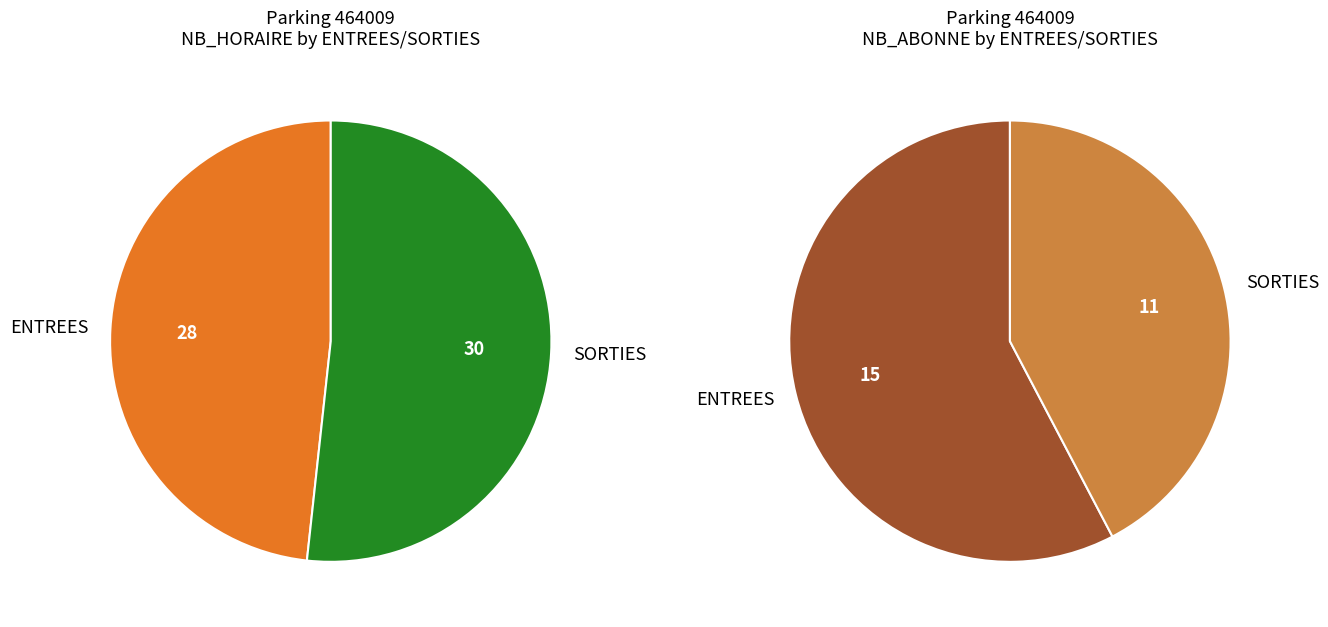

Is ENTREES (NB_HORAIRE) the majority of the pie?

No